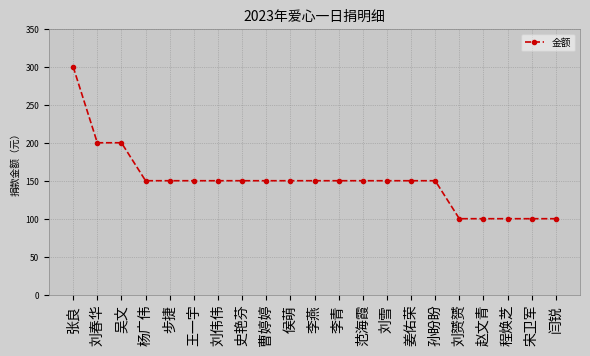

What is the smallest value displayed?

100